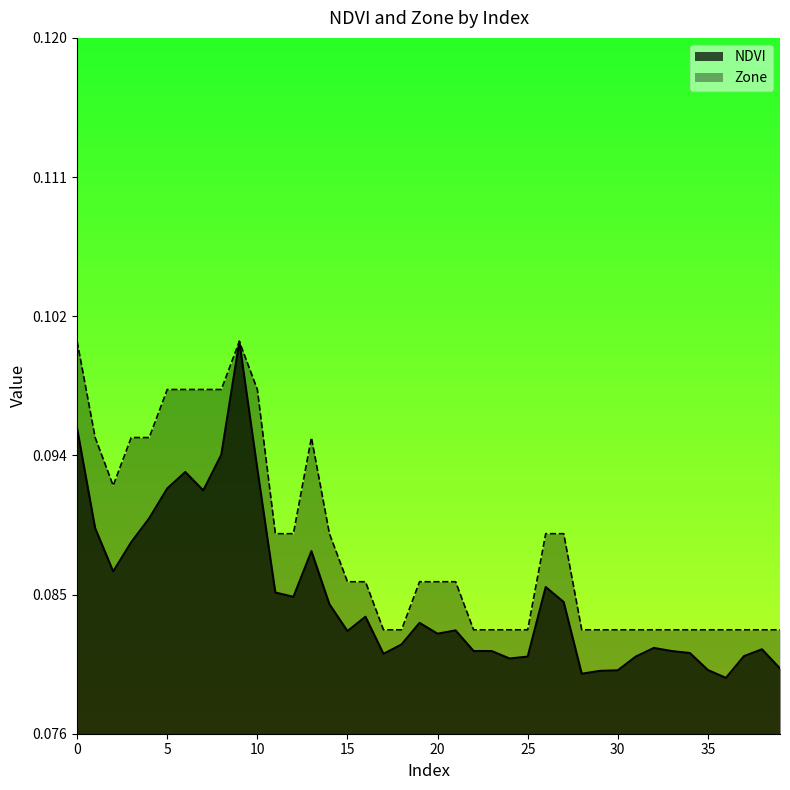

How many interior local peaks does the NDVI series have?

10